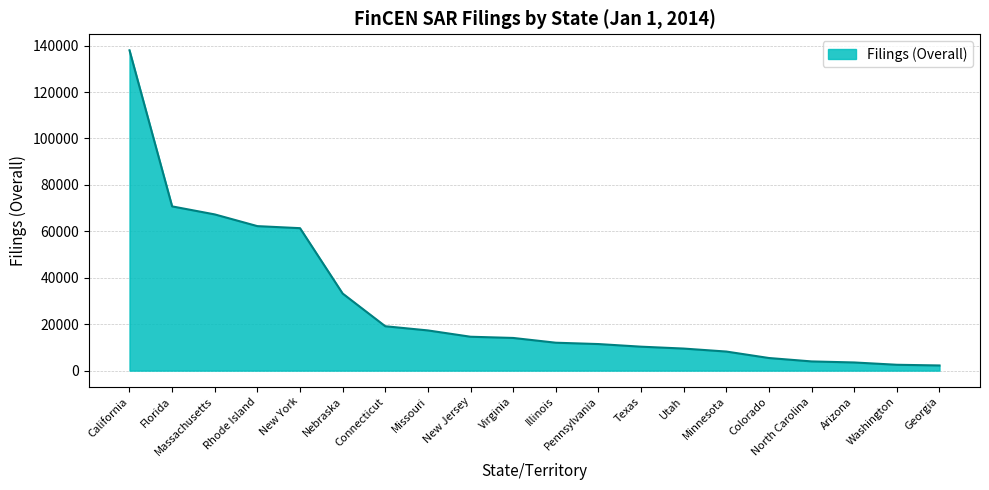

What is the change in value from Missouri to New Jersey?

-2719